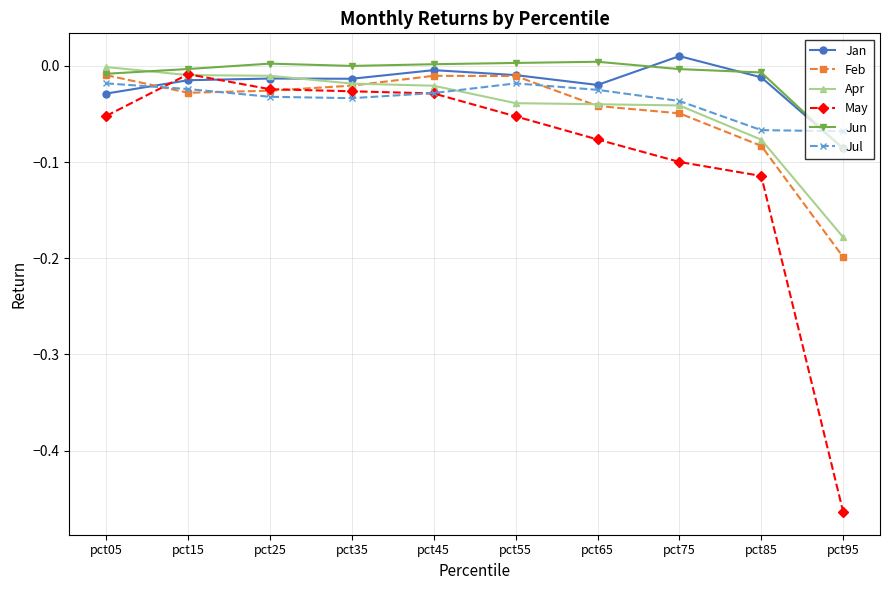

Which category has the highest value in the Jan series?

pct75